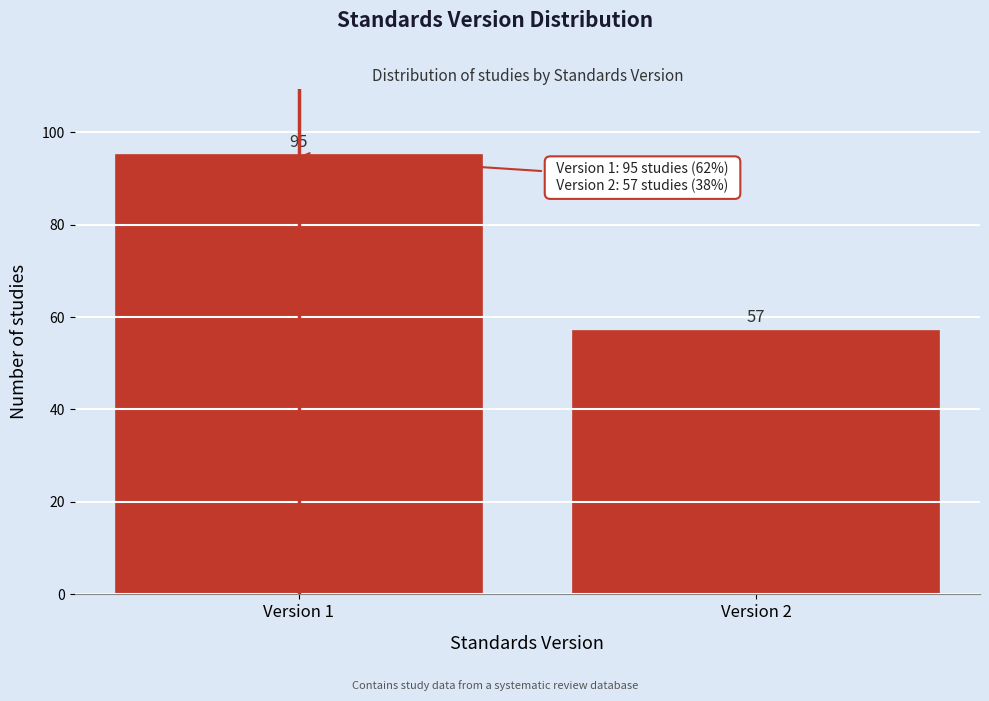

Reading left to right, list all the values displayed in this chart.

Version 1=95	Version 2=57